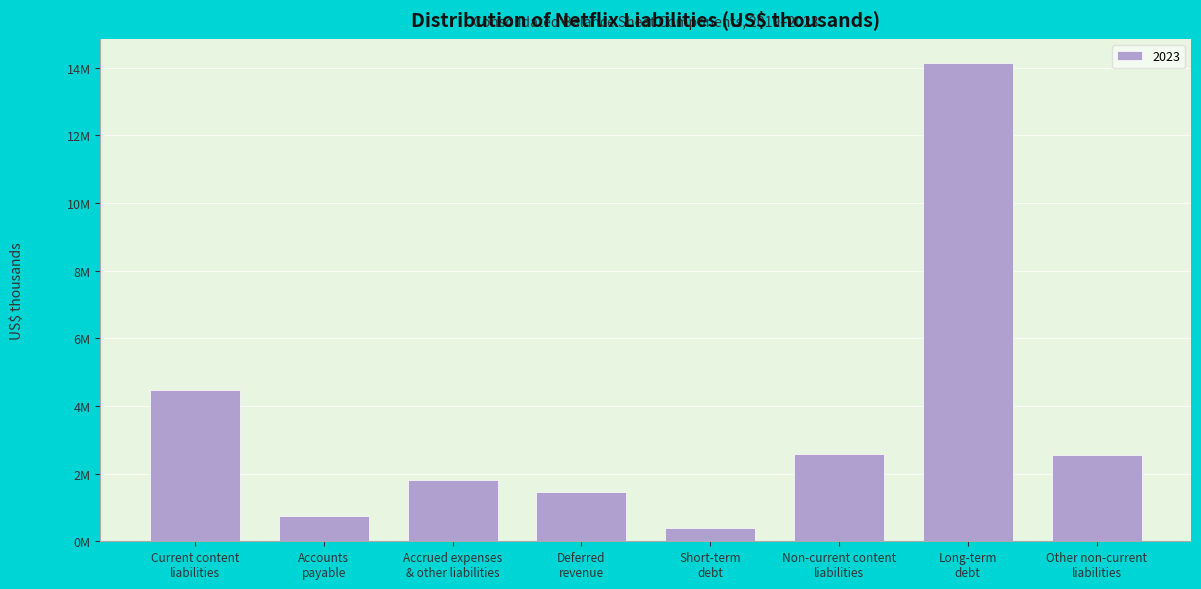

Does the chart contain any negative values?

No